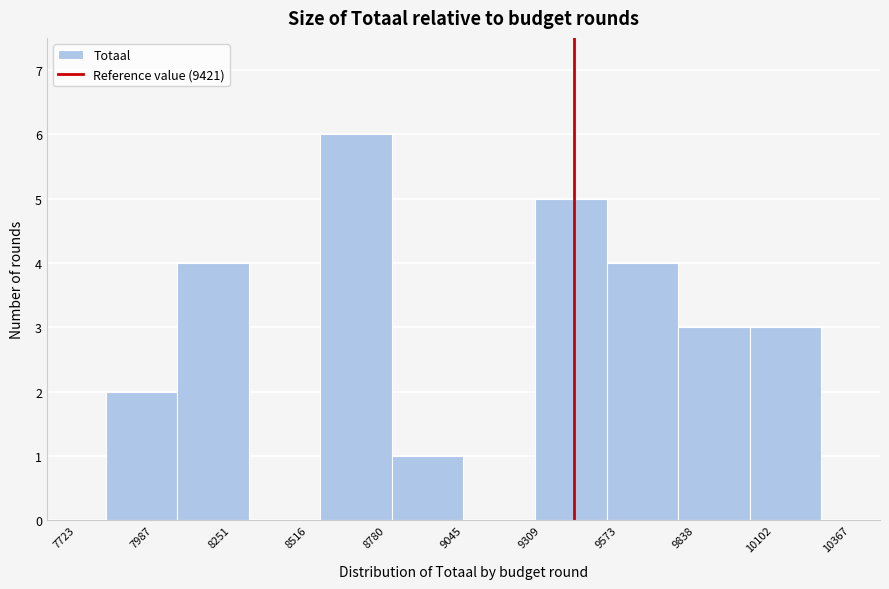

Reading left to right, list every bar in this chart as the range it spans on the x-axis followed by its height. Neither the bar edges nor the heights are printed on the chart, so give them approximately, as read against the axes.

7800 to 8050: 2
8050 to 8300: 4
8300 to 8550: 0
8550 to 8800: 6
8800 to 9050: 1
9050 to 9300: 0
9300 to 9550: 5
9550 to 9800: 4
9800 to 10000: 3
10000 to 10250: 3